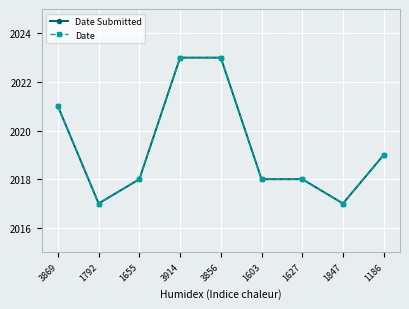

Which category has the lowest value in the Date series?

1792